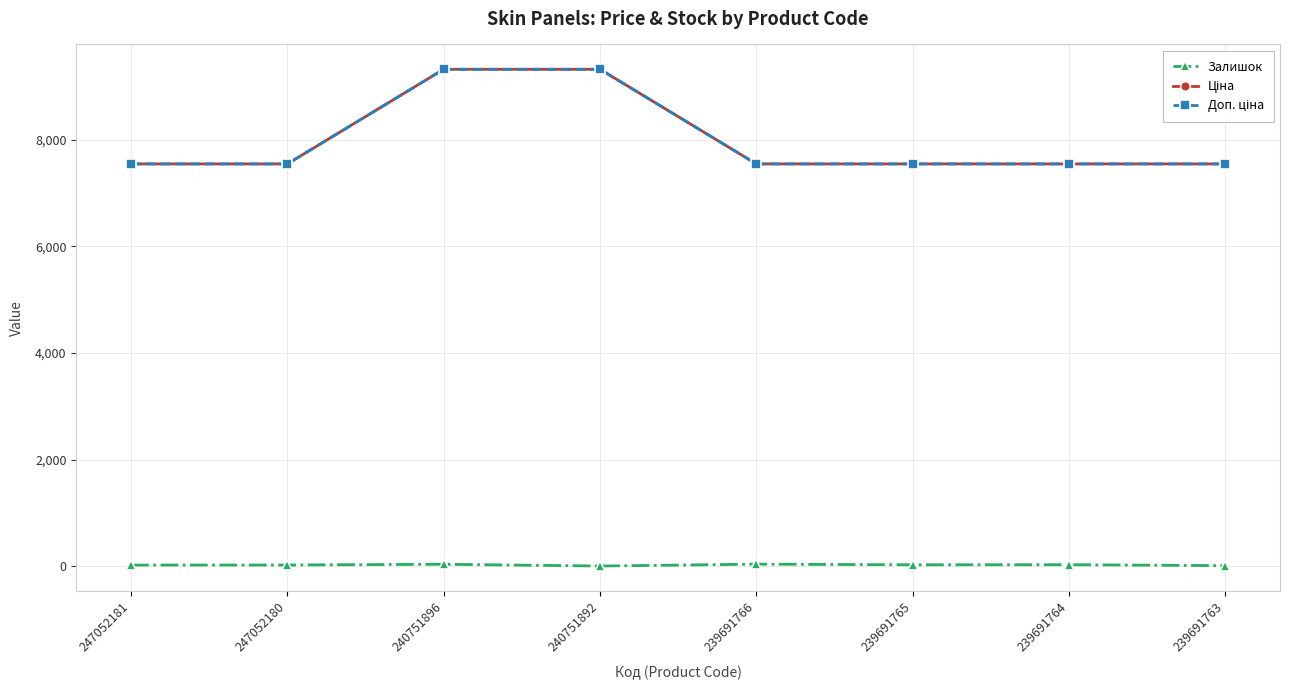

Is this an area chart (filled region under the line)?

No